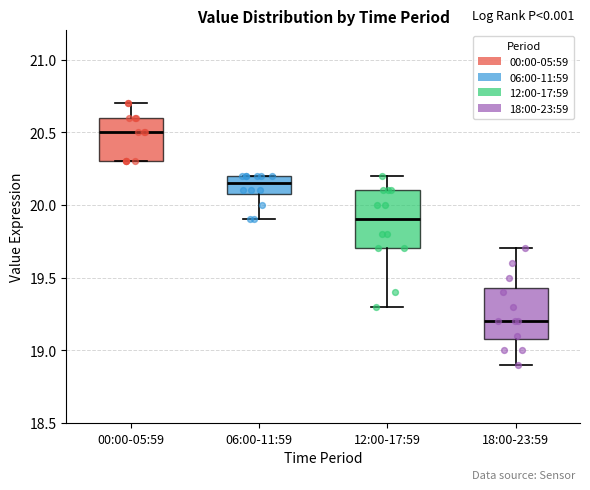

Reading left to right, read every box against the y-axis: the position of its median line, the range the box covers, and the ends of its whiskers. The values are not printed on the chart, so give them approximately, as read against the axis.

00:00-05:59: median 20.50, box 20.30 to 20.60, whiskers 20.30 to 20.70
06:00-11:59: median 20.15, box 20.10 to 20.20, whiskers 19.90 to 20.20
12:00-17:59: median 19.90, box 19.70 to 20.10, whiskers 19.30 to 20.20
18:00-23:59: median 19.20, box 19.10 to 19.45, whiskers 18.90 to 19.70